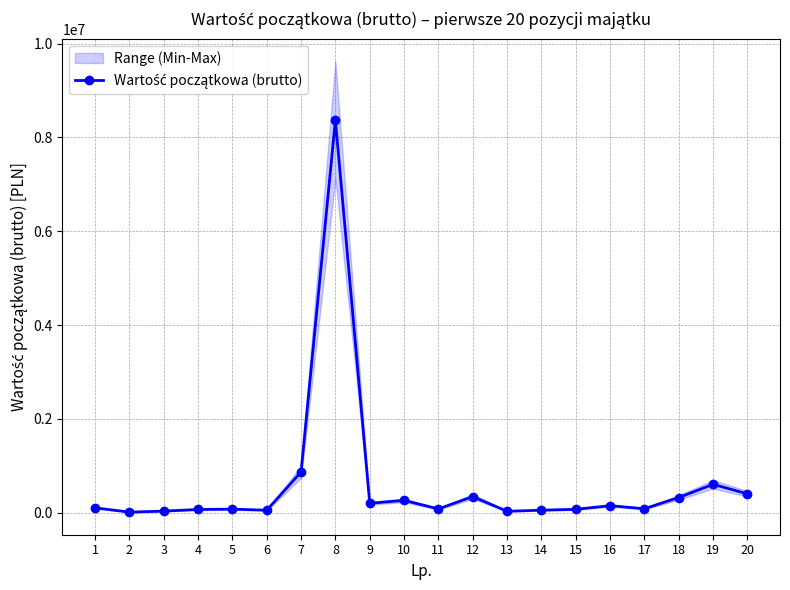

True or false: the data shows 197310.0 at 9.

True